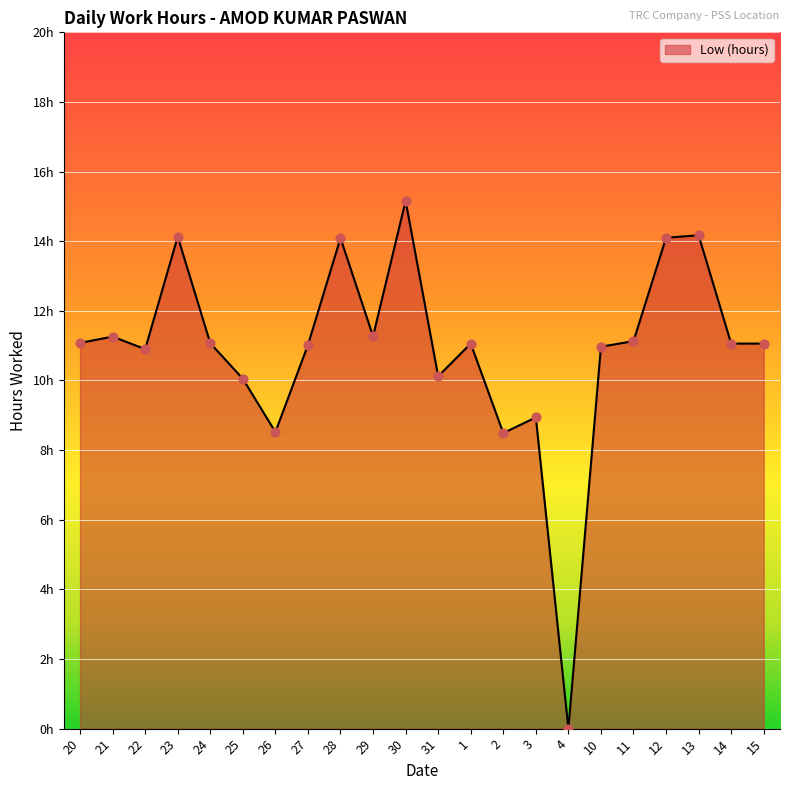

Between 24 and 28, which is larger?

28